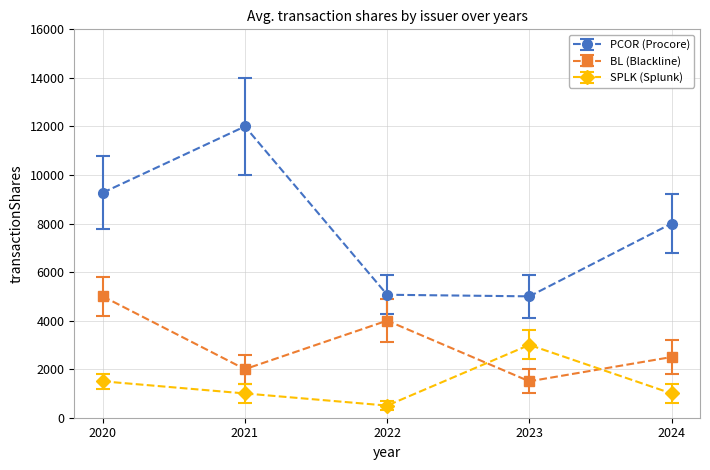

At 2024, list the series in order from smallest to largest.

SPLK (Splunk), BL (Blackline), PCOR (Procore)